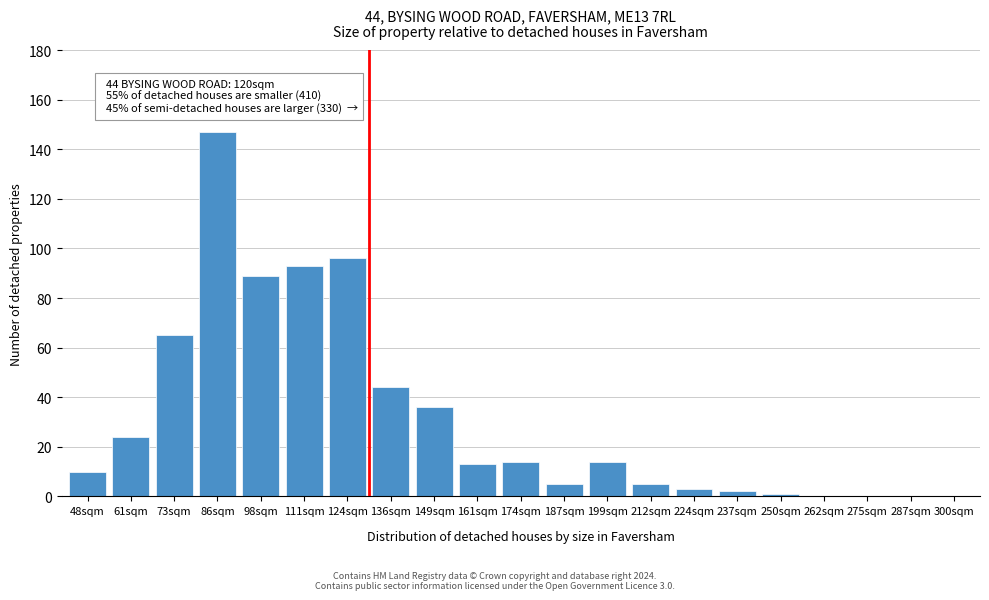

Reading left to right, transcribe all the data shown in this chart.

48sqm=10	61sqm=24	73sqm=65	86sqm=147	98sqm=89	111sqm=93	124sqm=96	136sqm=44	149sqm=36	161sqm=13	174sqm=14	187sqm=5	199sqm=14	212sqm=5	224sqm=3	237sqm=2	250sqm=1	262sqm=0	275sqm=0	287sqm=0	300sqm=0